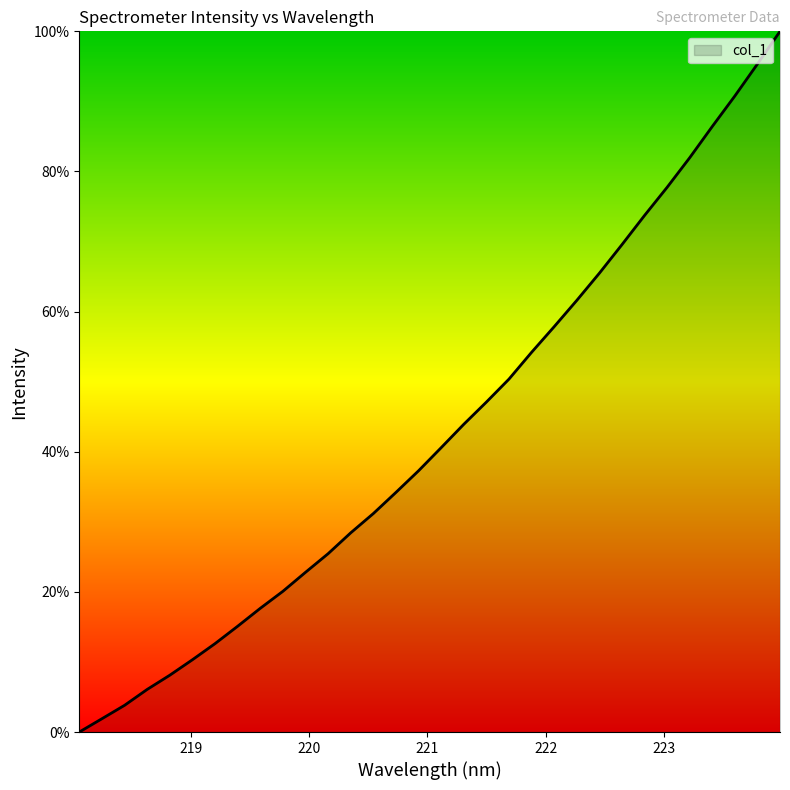

How many lines are shown in the chart?

1